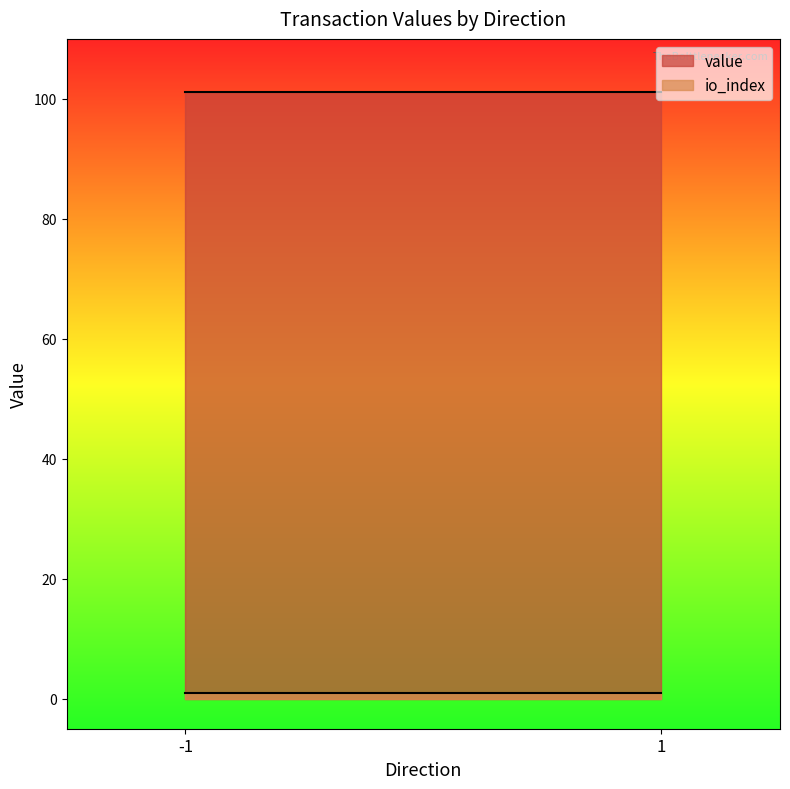

What is the maximum value shown in the chart?

101.1